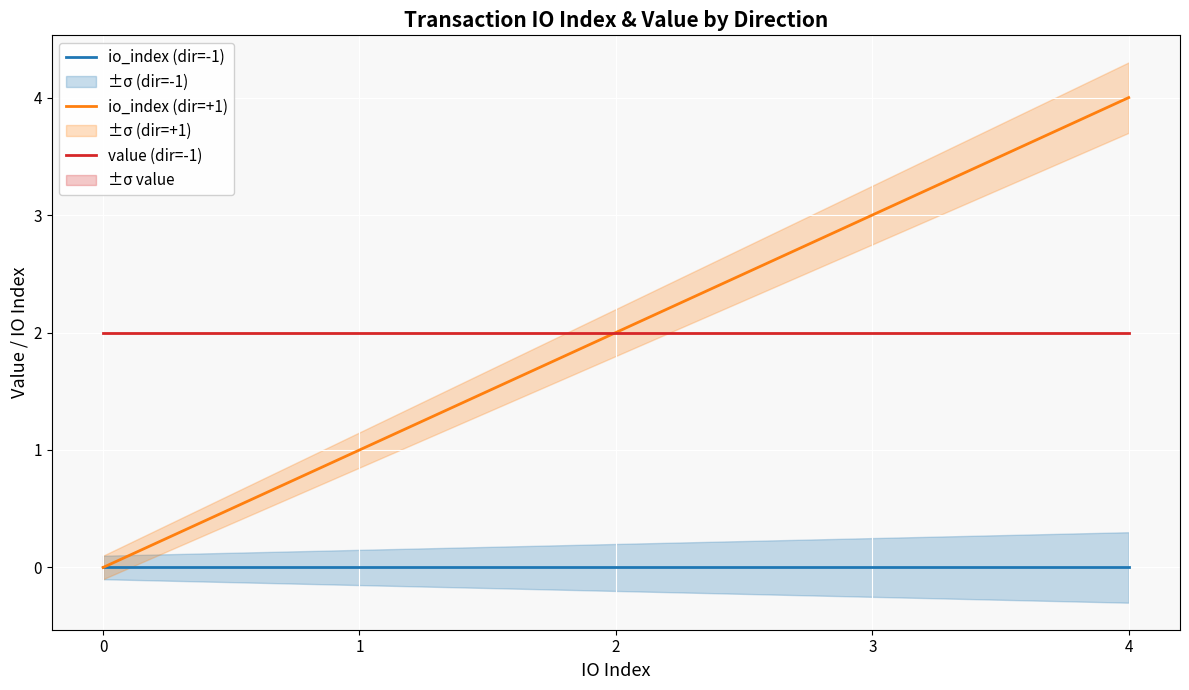

True or false: io_index (dir=-1) and io_index (dir=+1) intersect in this chart.

False